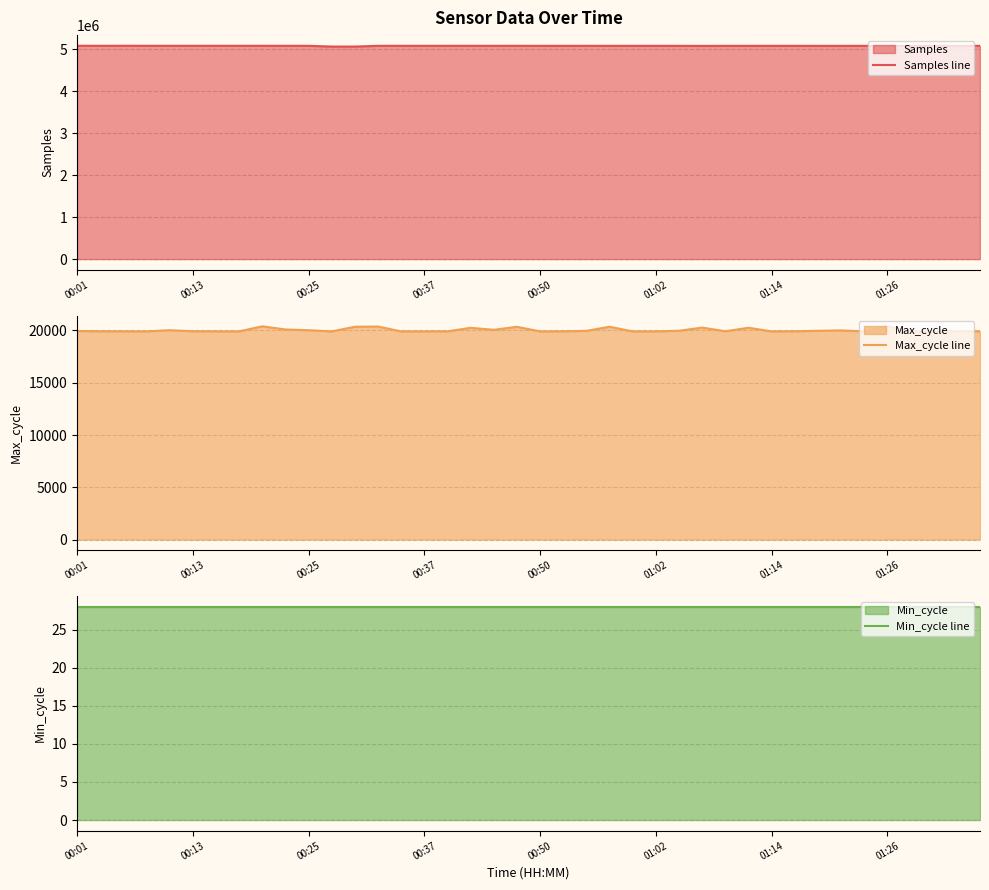

What is the value of the Max_cycle line point at the 32nd from the left?

19920